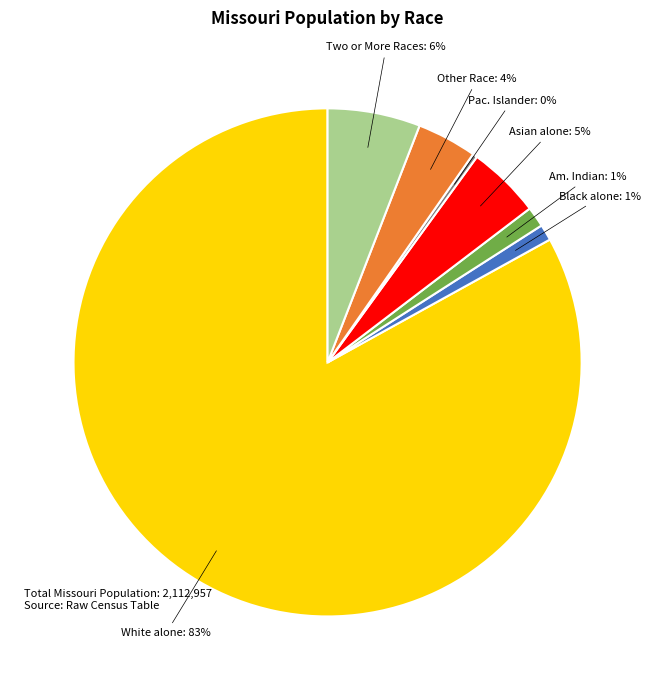

Is there a majority slice in this chart?

Yes